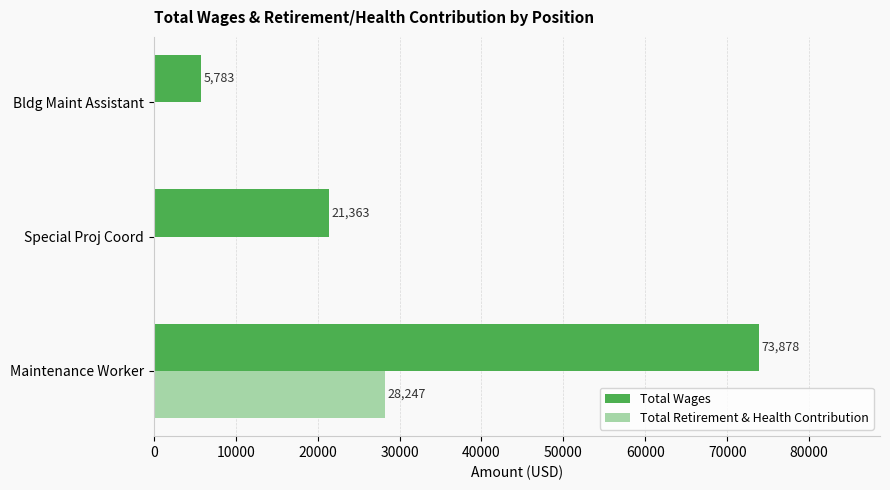

How many categories are shown in the chart?

3